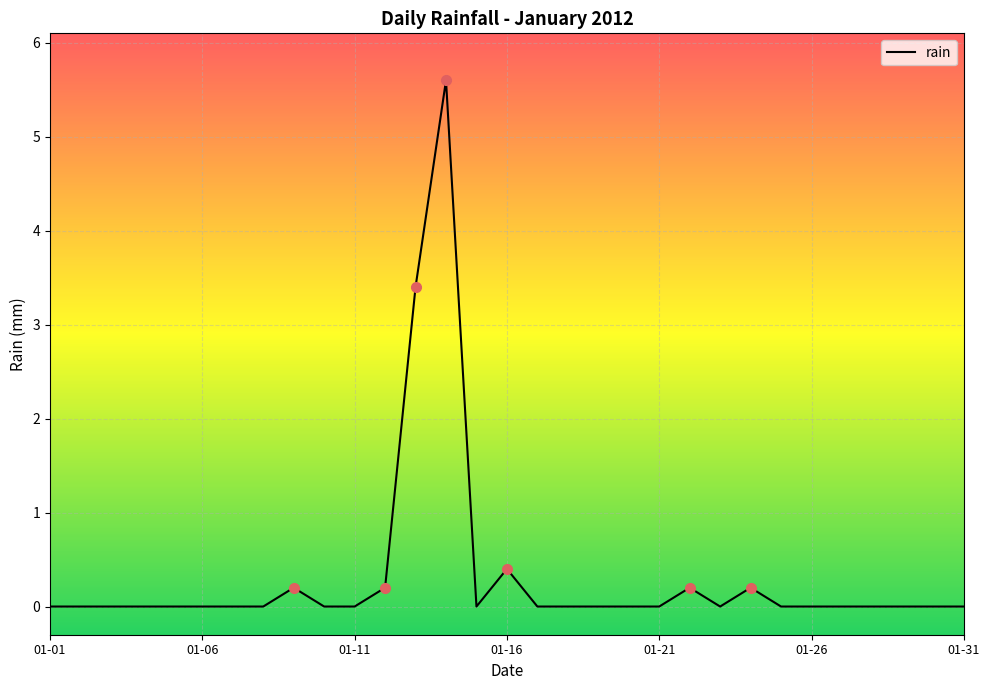

True or false: there are more than 1 points higher than both neighbors.

True